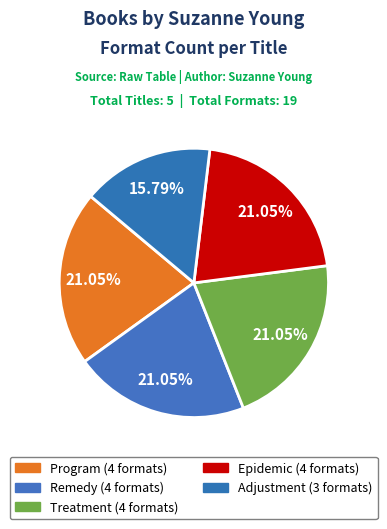

To the nearest percent, what percentage of the pie is Adjustment?

16%